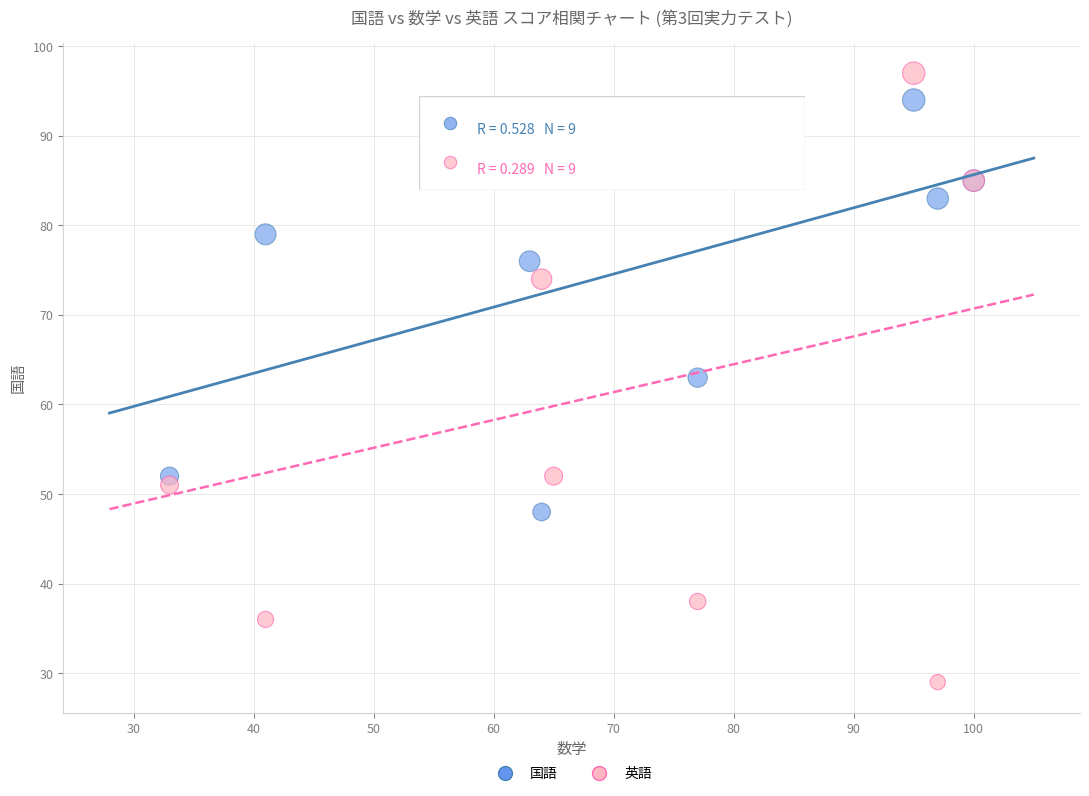

In the 国語 series, what Y value is closest to 71?

76